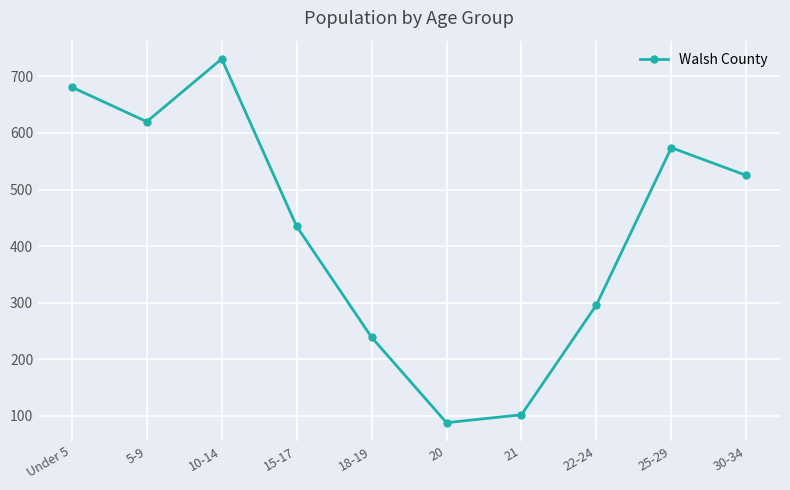

What is the average value?

429